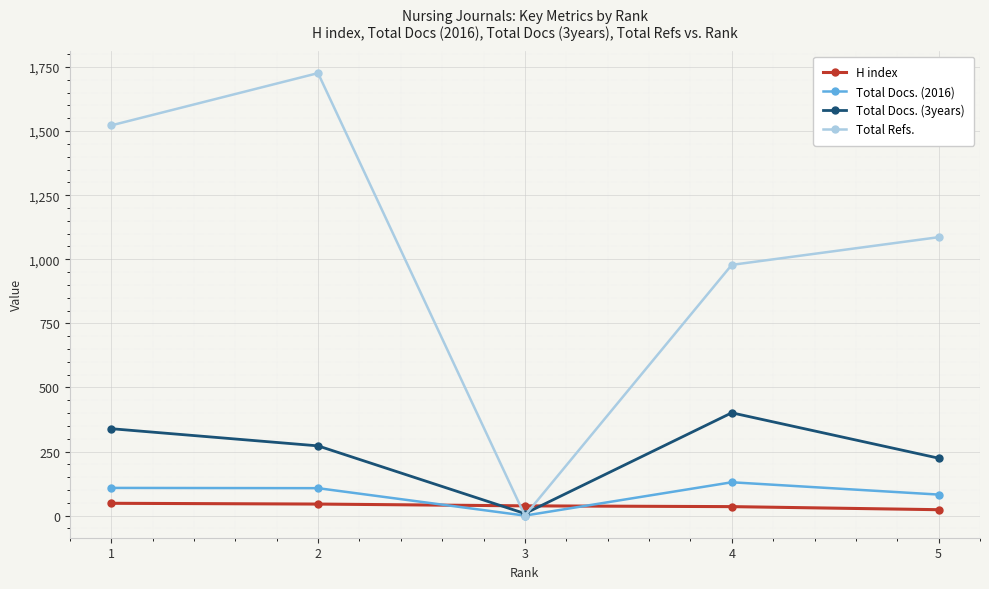

At 1, list the series in order from smallest to largest.

H index, Total Docs. (2016), Total Docs. (3years), Total Refs.